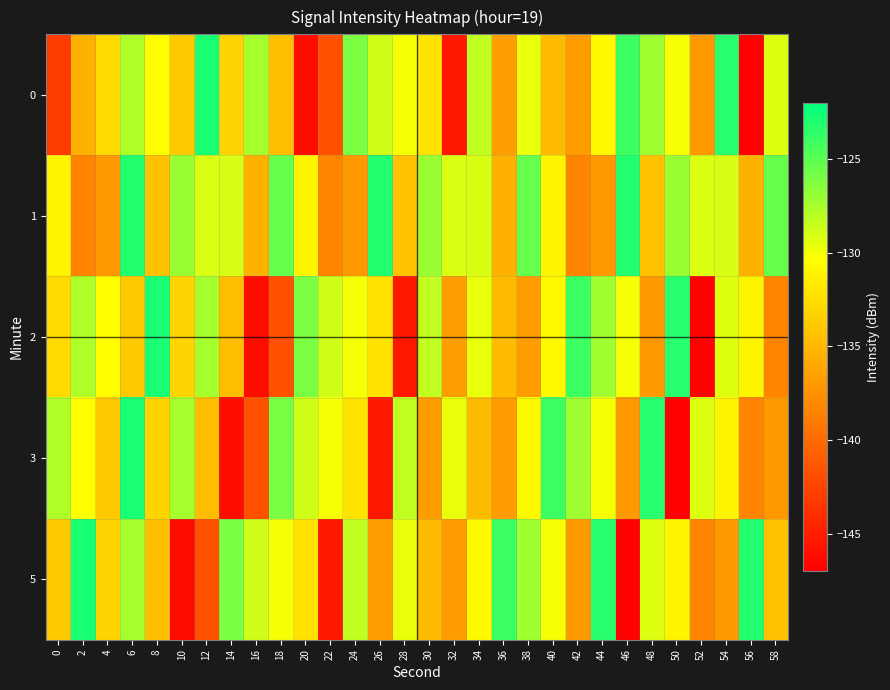

Reading left to right, transcribe all the data shown in this chart.

0: 0=-143.0	2=-135.5	4=-132.8	6=-127.7	8=-130.5	10=-133.8	12=-122.9	14=-133.1	16=-127.4	18=-134.5	20=-146.2	22=-141.6	24=-126.1	26=-128.8	28=-130.1	30=-132.2	32=-145.4	34=-128.3	36=-136.6	38=-129.7	40=-134.7	42=-136.7	44=-130.7	46=-124.0	48=-127.2	50=-130.1	52=-137.0	54=-123.3	56=-146.9	58=-129.2
1: 0=-131.0	2=-138.2	4=-137.0	6=-123.1	8=-134.4	10=-127.0	12=-129.2	14=-129.1	16=-135.5	18=-125.4	20=-131.0	22=-138.2	24=-137.0	26=-123.1	28=-134.4	30=-127.0	32=-129.2	34=-129.1	36=-135.5	38=-125.4	40=-131.0	42=-138.2	44=-137.0	46=-123.1	48=-134.4	50=-127.0	52=-129.2	54=-129.1	56=-135.5	58=-125.4
2: 0=-132.8	2=-127.7	4=-130.5	6=-133.8	8=-122.9	10=-133.1	12=-127.4	14=-134.5	16=-146.2	18=-141.6	20=-126.1	22=-128.8	24=-130.1	26=-132.2	28=-145.4	30=-128.3	32=-136.6	34=-129.7	36=-134.7	38=-136.7	40=-130.7	42=-124.0	44=-127.2	46=-130.1	48=-137.0	50=-123.3	52=-146.9	54=-129.2	56=-131.0	58=-138.2
3: 0=-127.7	2=-130.5	4=-133.8	6=-122.9	8=-133.1	10=-127.4	12=-134.5	14=-146.2	16=-141.6	18=-126.1	20=-128.8	22=-130.1	24=-132.2	26=-145.4	28=-128.3	30=-136.6	32=-129.7	34=-134.7	36=-136.7	38=-130.7	40=-124.0	42=-127.2	44=-130.1	46=-137.0	48=-123.3	50=-146.9	52=-129.2	54=-131.0	56=-138.2	58=-137.0
5: 0=-133.8	2=-122.9	4=-133.1	6=-127.4	8=-134.5	10=-146.2	12=-141.6	14=-126.1	16=-128.8	18=-130.1	20=-132.2	22=-145.4	24=-128.3	26=-136.6	28=-129.7	30=-134.7	32=-136.7	34=-130.7	36=-124.0	38=-127.2	40=-130.1	42=-137.0	44=-123.3	46=-146.9	48=-129.2	50=-131.0	52=-138.2	54=-137.0	56=-123.1	58=-134.4